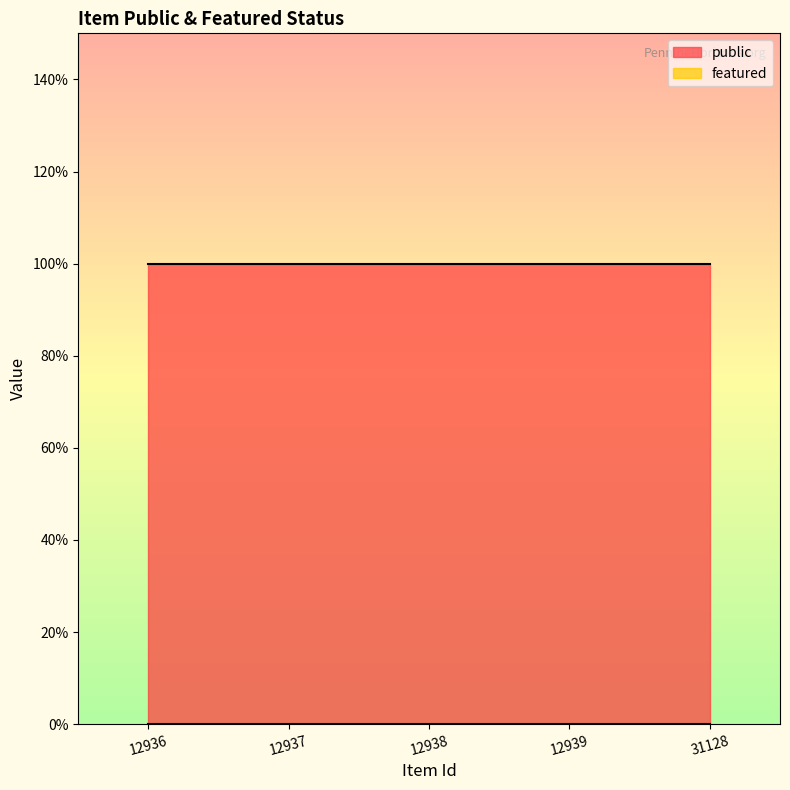

True or false: public and featured cross at least once.

False